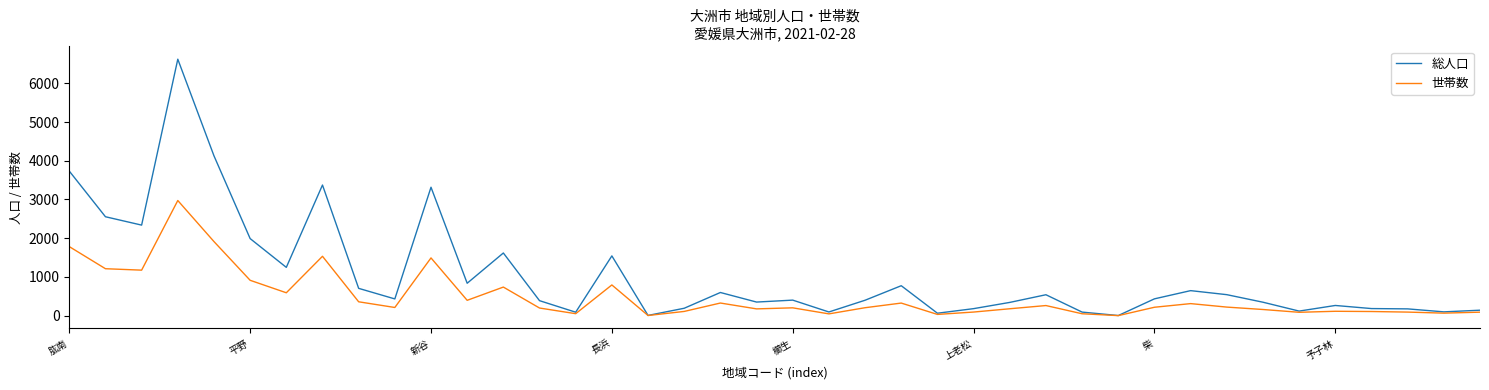

What is the difference between the maximum and minimum values in the 総人口 series?

6619